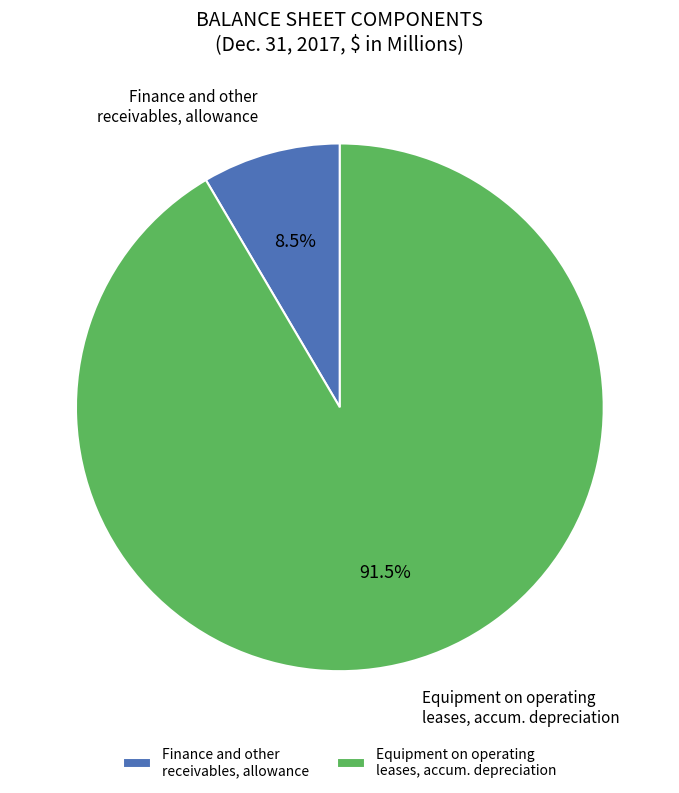

How many slices are in this pie chart?

2